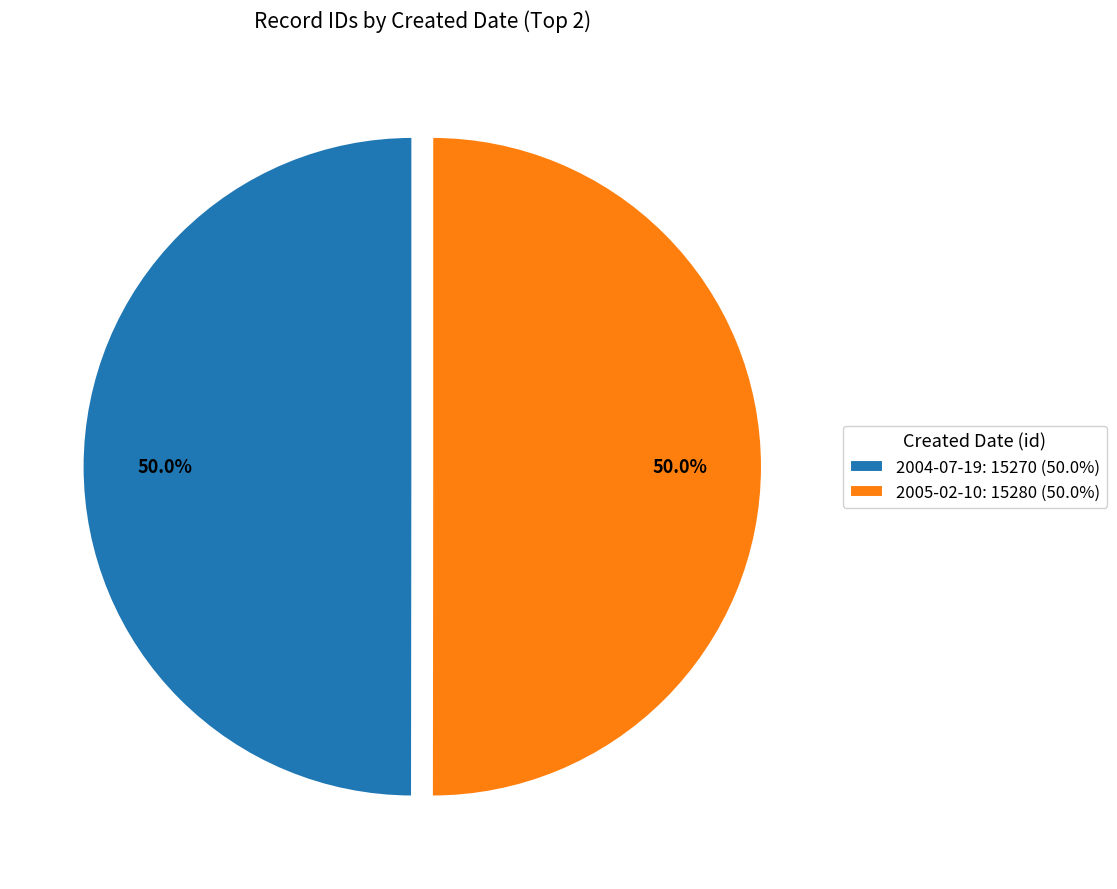

What percentage is the 2004-07-19 slice, to the nearest percent?

50%